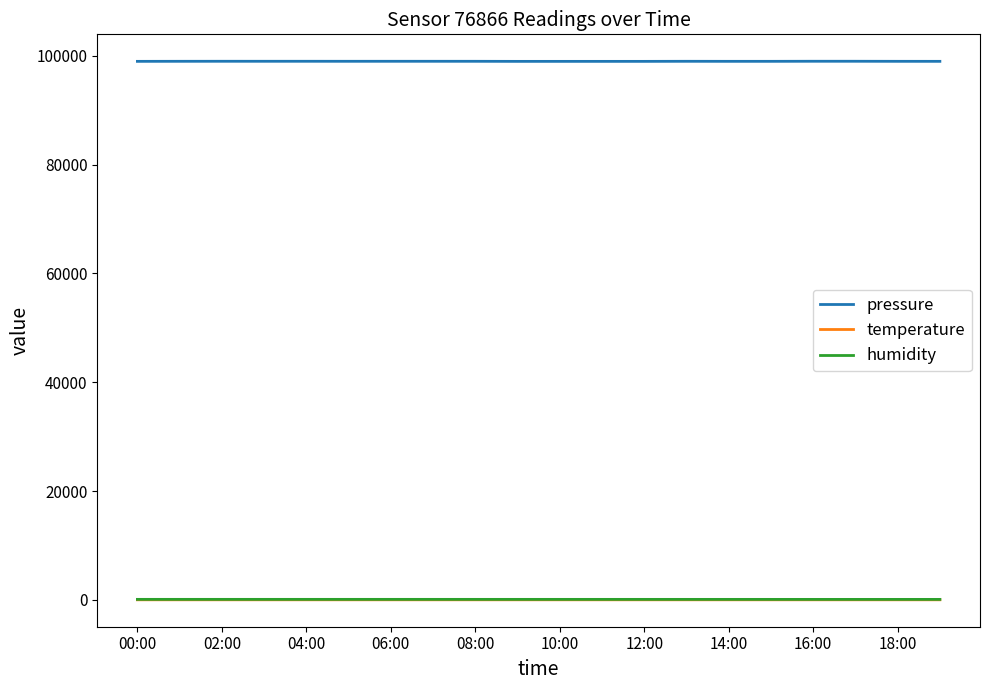

True or false: humidity and pressure intersect in this chart.

False